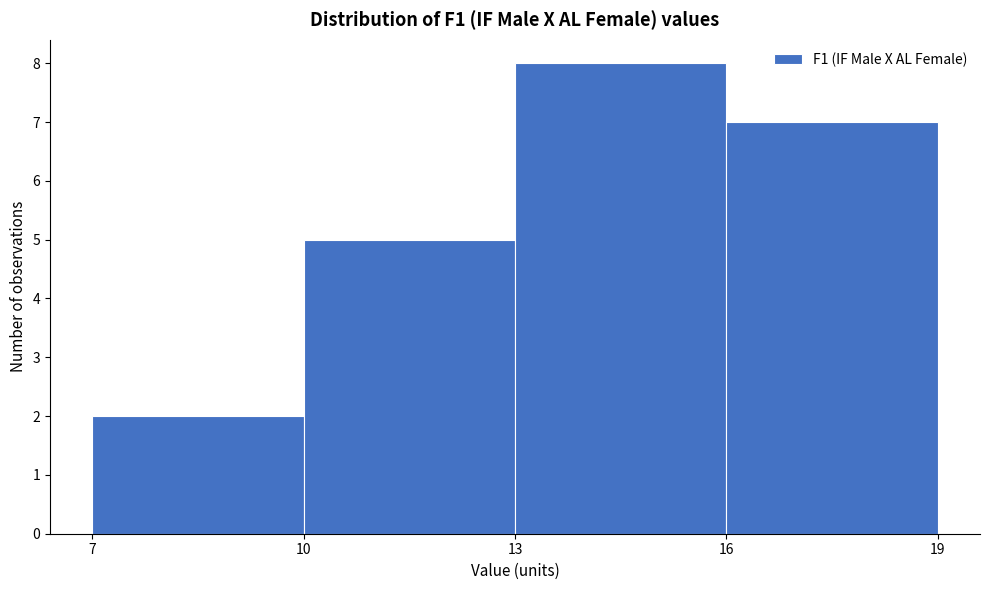

Reading left to right, list every bar in this chart as the range it spans on the x-axis followed by its height. The values are not printed on the chart, so give them approximately, as read against the axis.

7 to 10: 2
10 to 13: 5
13 to 16: 8
16 to 19: 7